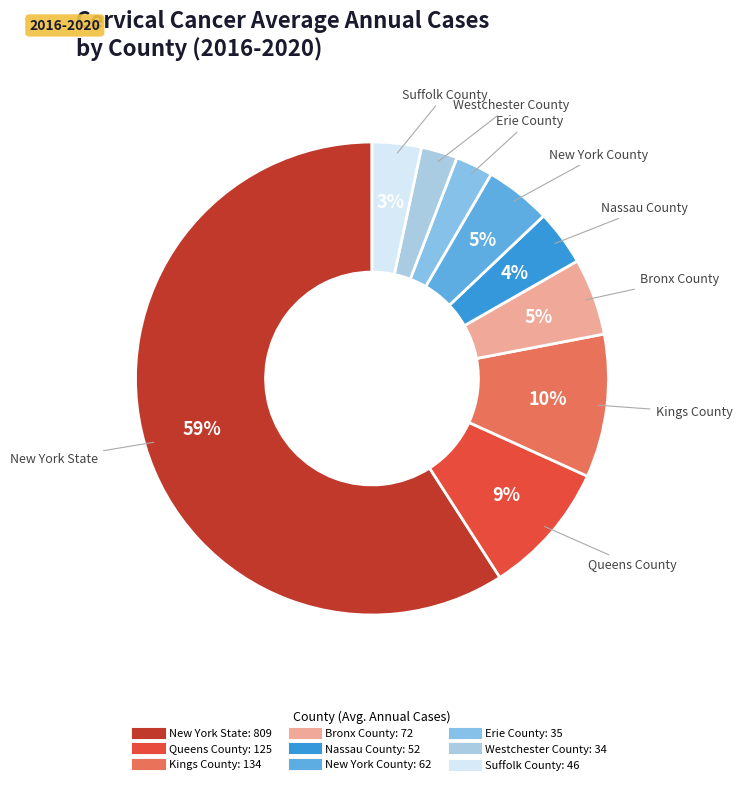

Does any single category account for the majority?

Yes